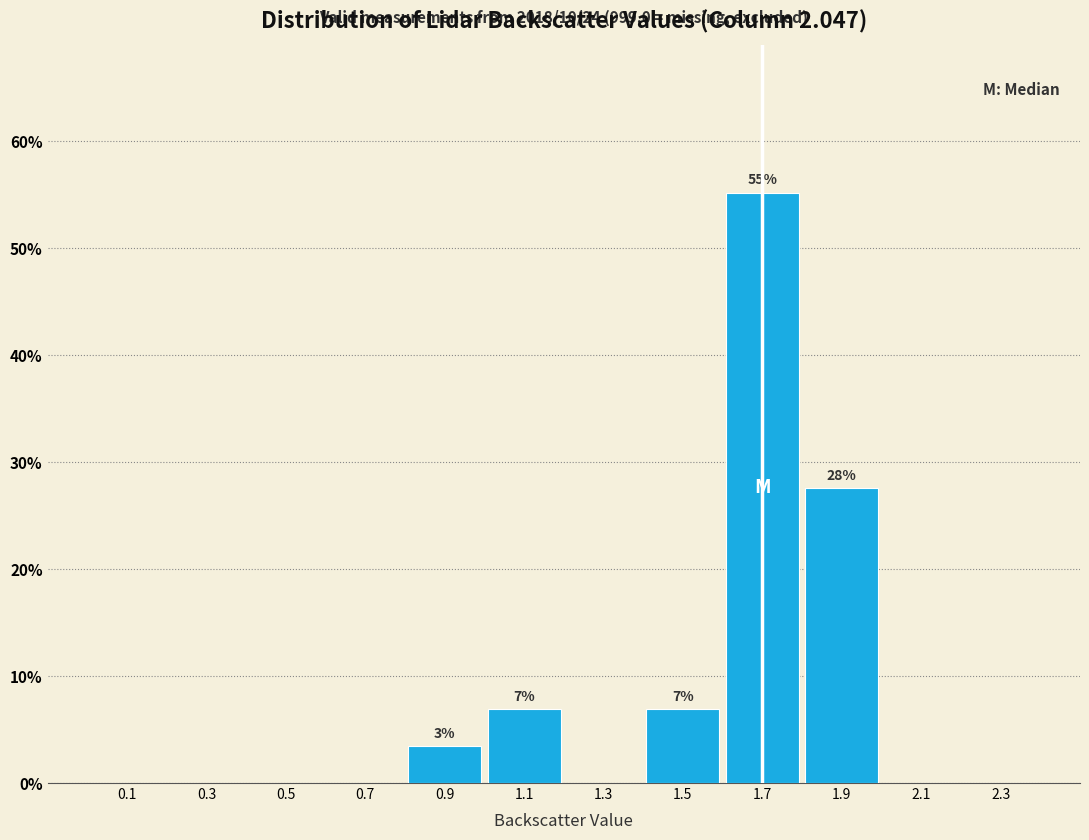

Over which range of the x-axis is the bar tallest?

1.6 to 1.8